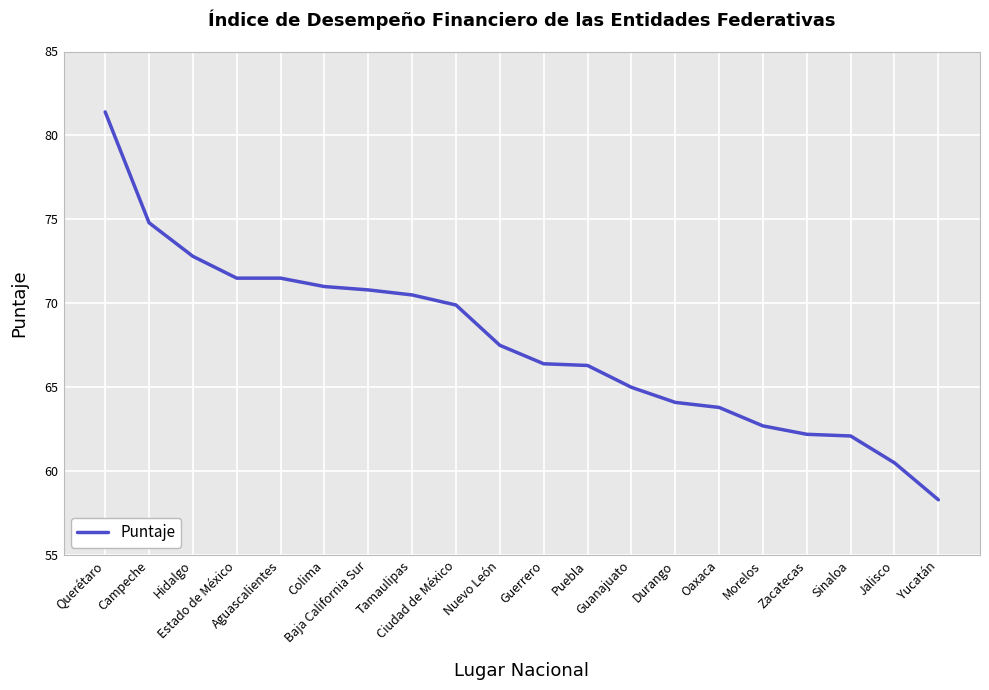

What is the difference between the maximum and minimum values?

23.1